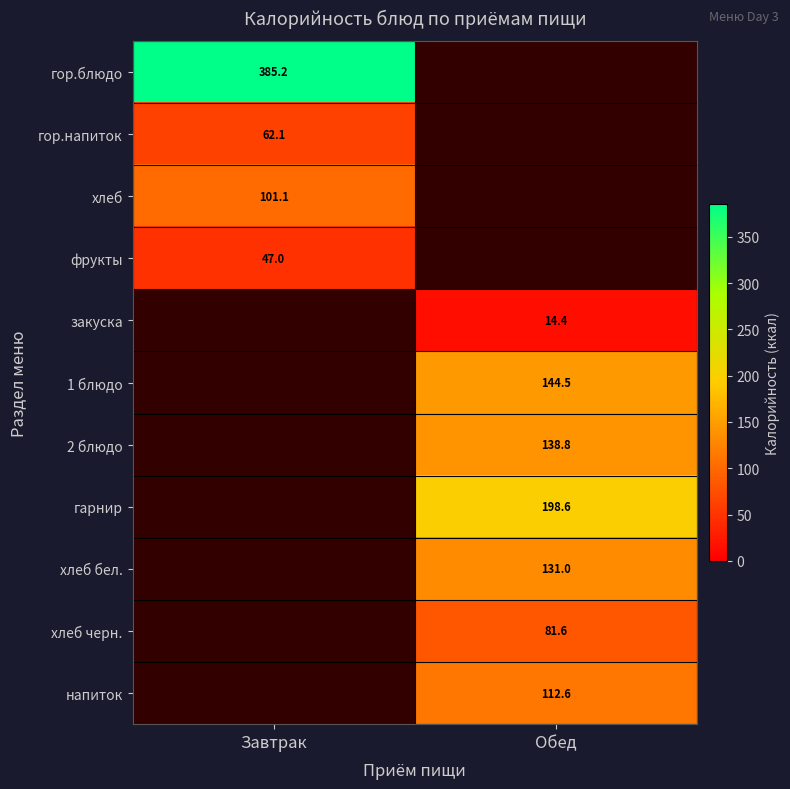

True or false: 1 блюдо has a value of 46.0 at Обед.

False